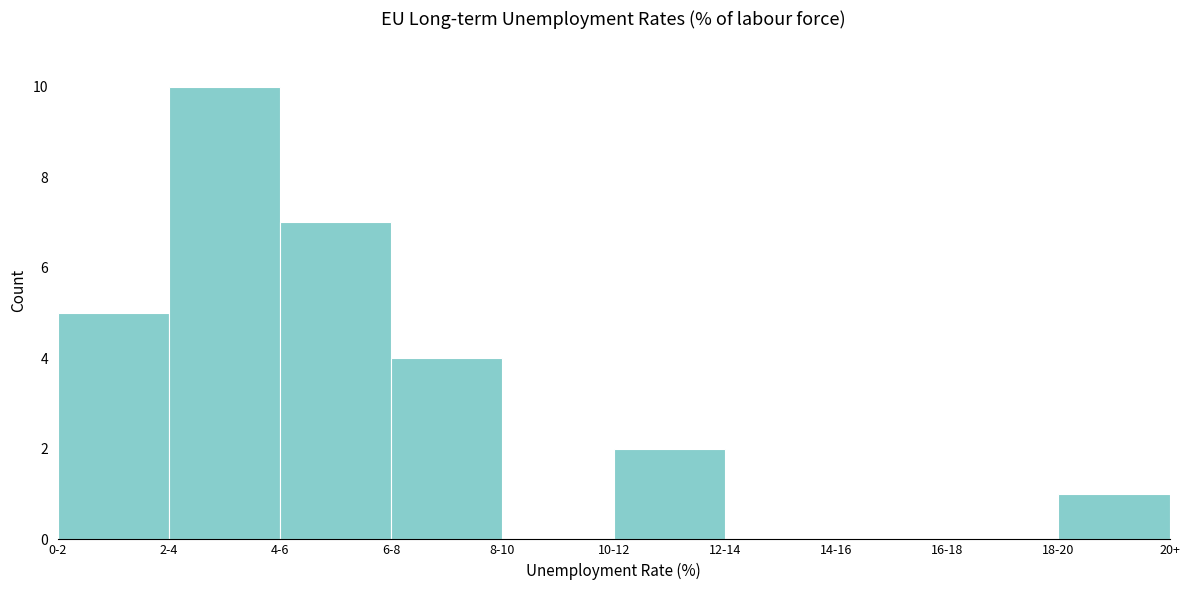

Reading left to right, what are all the values shown in this chart?

0-2=5	2-4=10	4-6=7	6-8=4	8-10=0	10-12=2	12-14=0	14-16=0	16-18=0	18-20=1